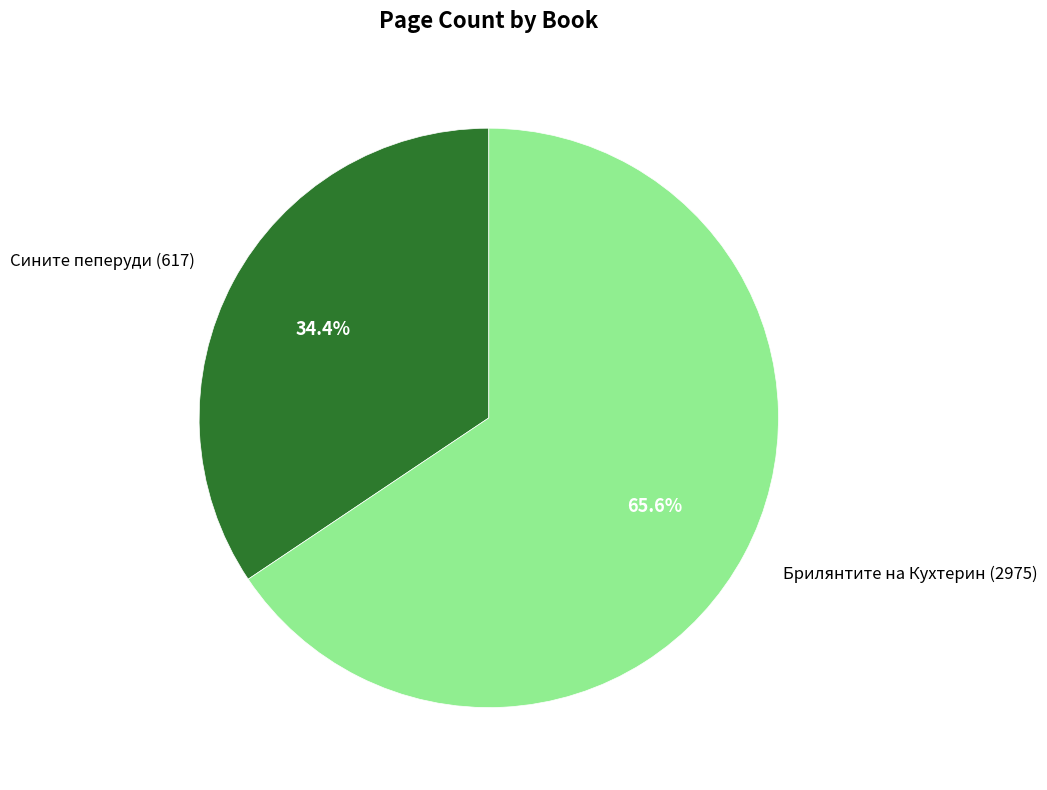

Is there any slice that represents more than half of the pie?

Yes